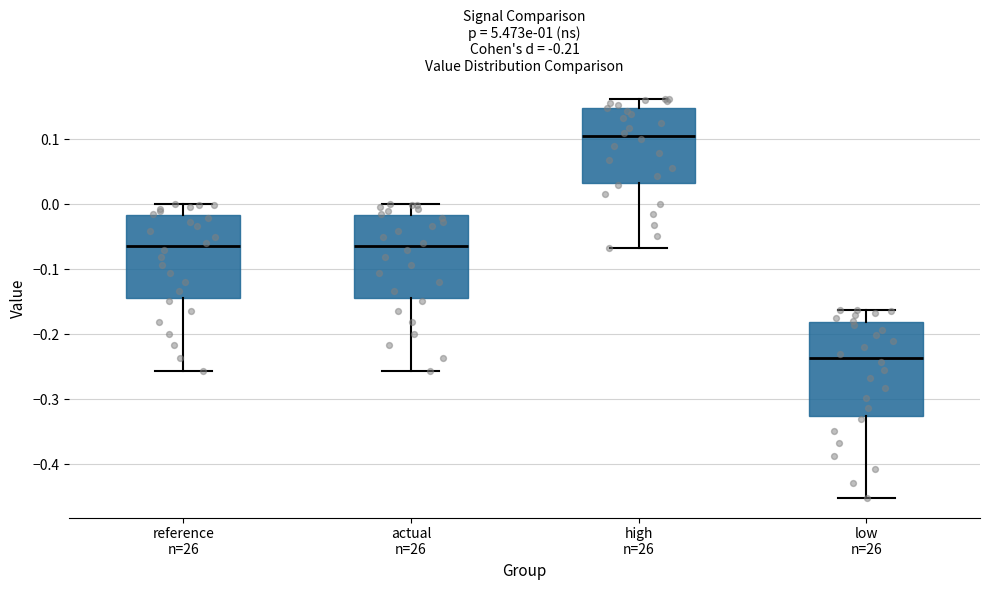

Which box has the lowest median line?

low n=26